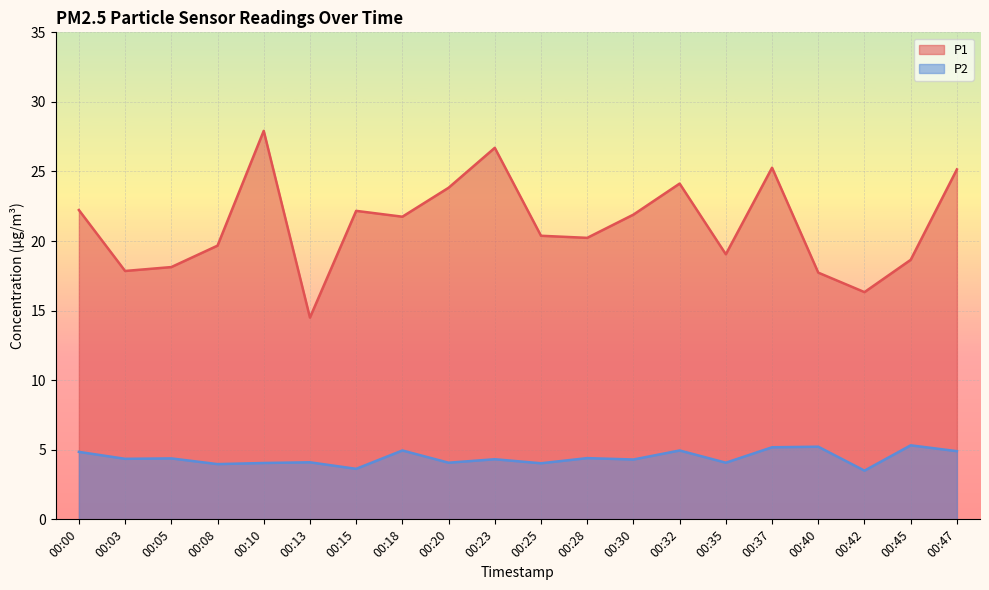

At which label does P1 reach its minimum?

00:13